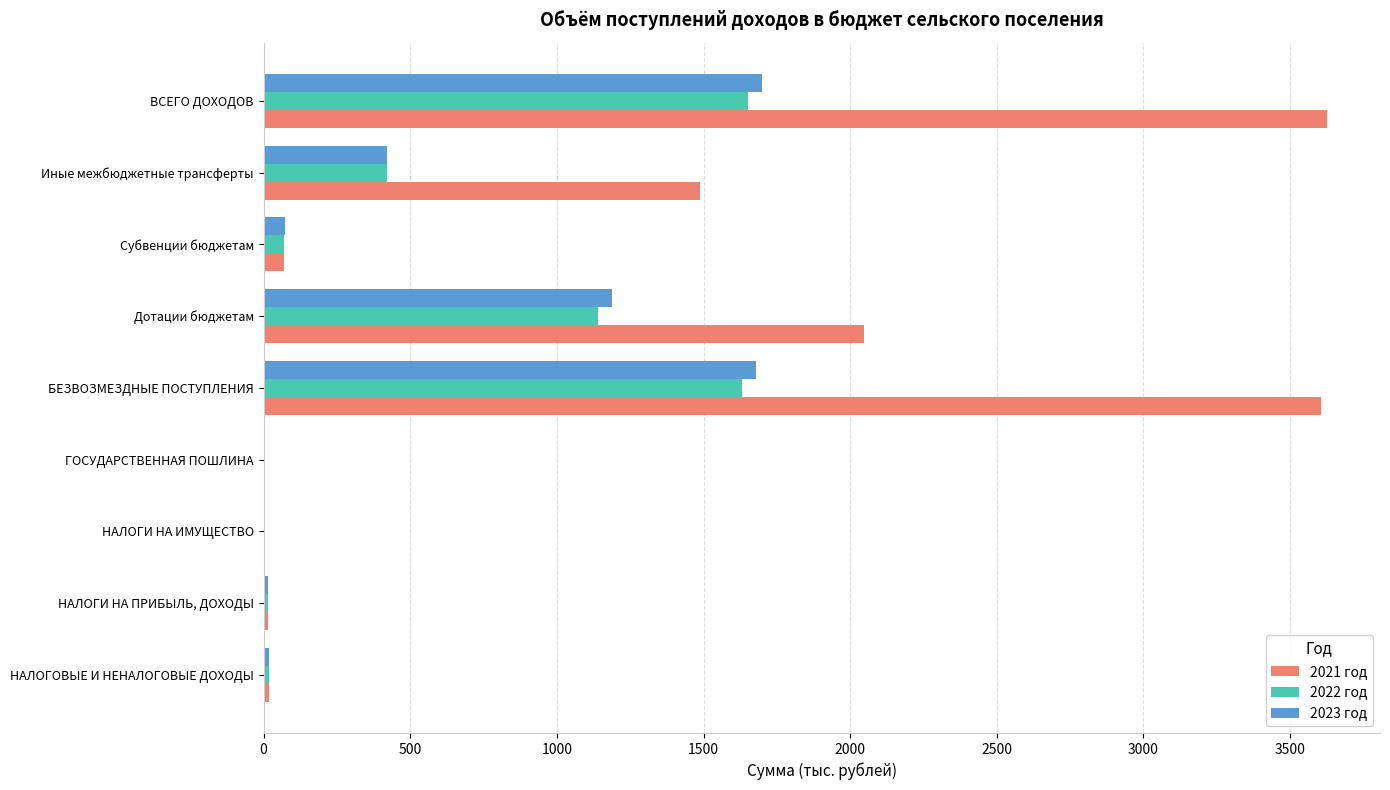

Which series has the largest total across all categories?

2021 год